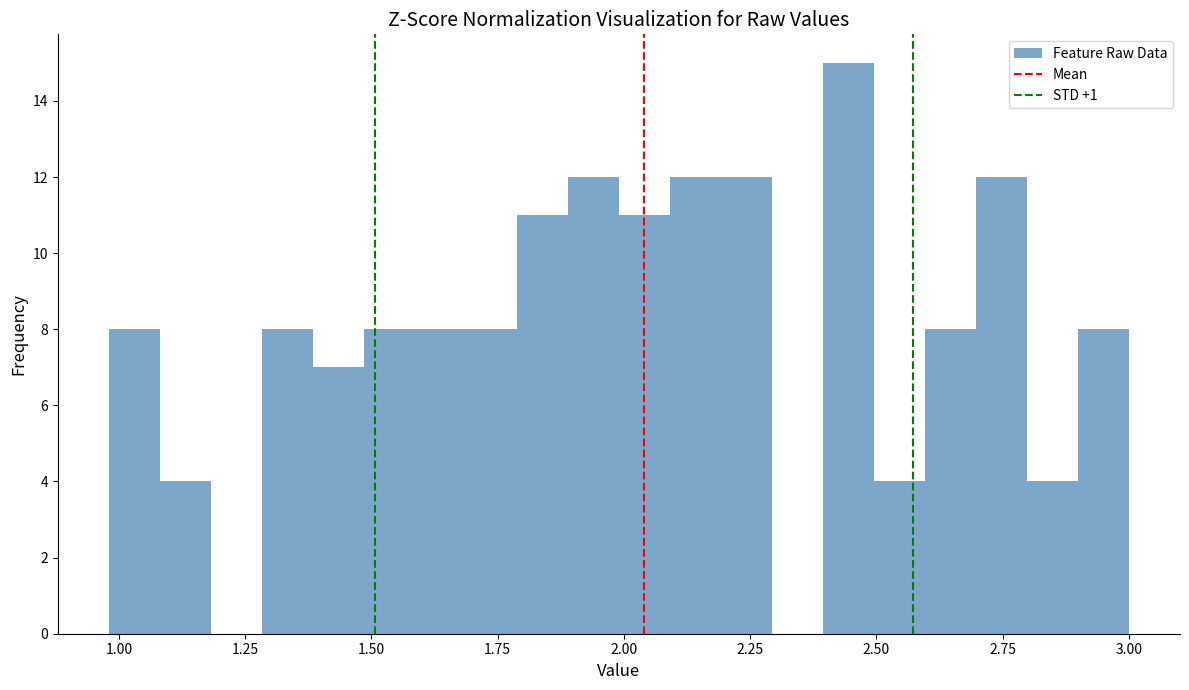

Read against the x-axis, roughly where is the centre of the tallest bar?

2.45